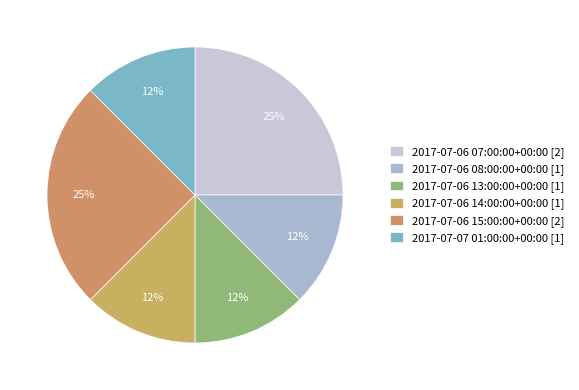

Between 2017-07-06 13:00:00+00:00 and 2017-07-06 08:00:00+00:00, which is larger?

2017-07-06 13:00:00+00:00